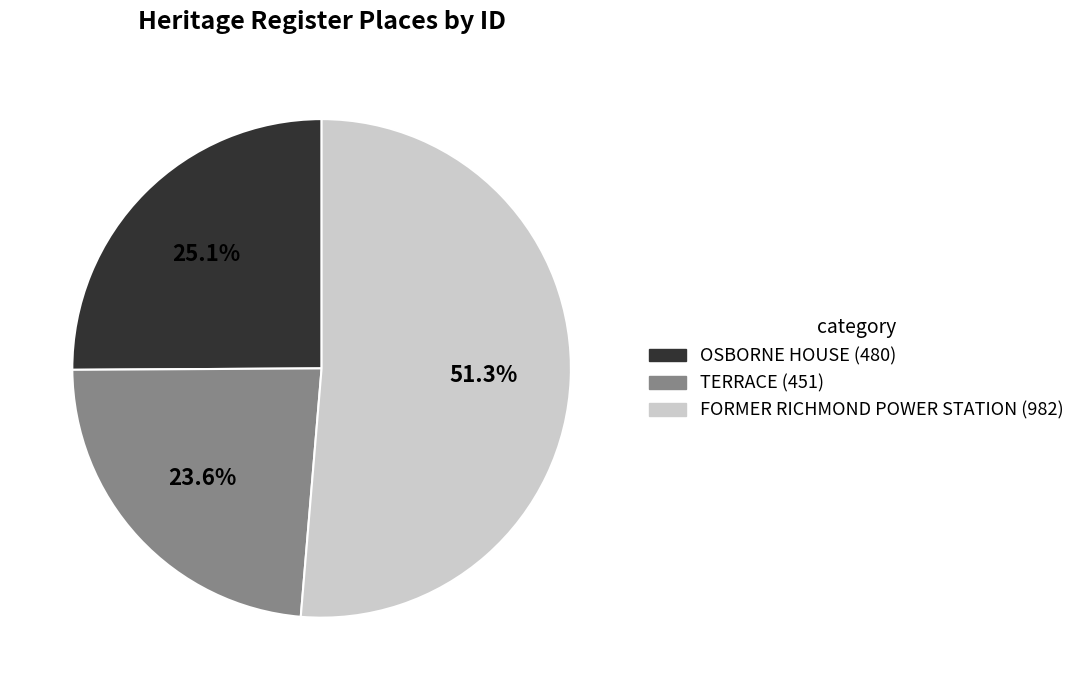

What is the total percentage of FORMER RICHMOND POWER STATION and TERRACE?

74.9%